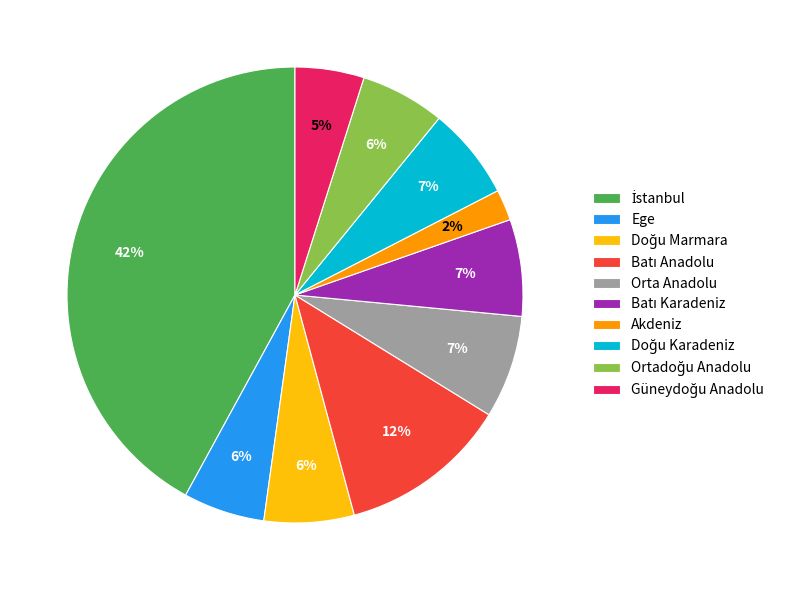

How many segments does this pie chart have?

10